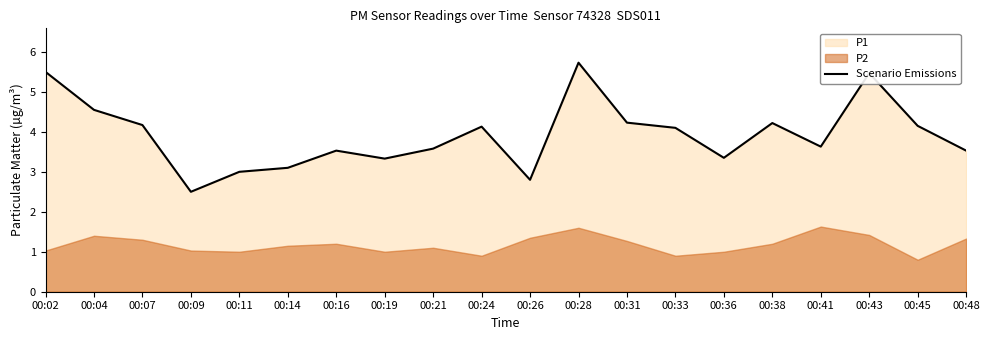

The chart shows a value of 5.5 at 00:43. True or false?

True